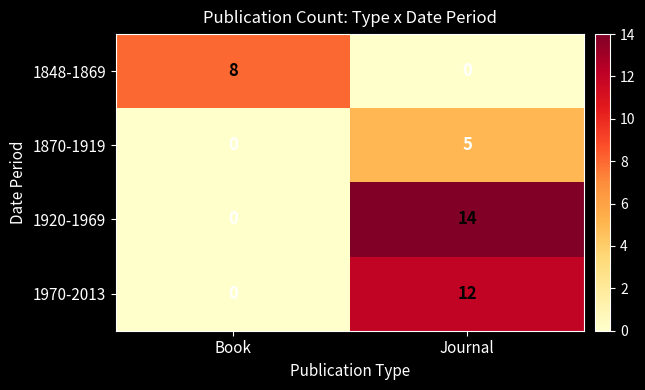

What is the difference between the maximum and minimum values in the 1920-1969 series?

14